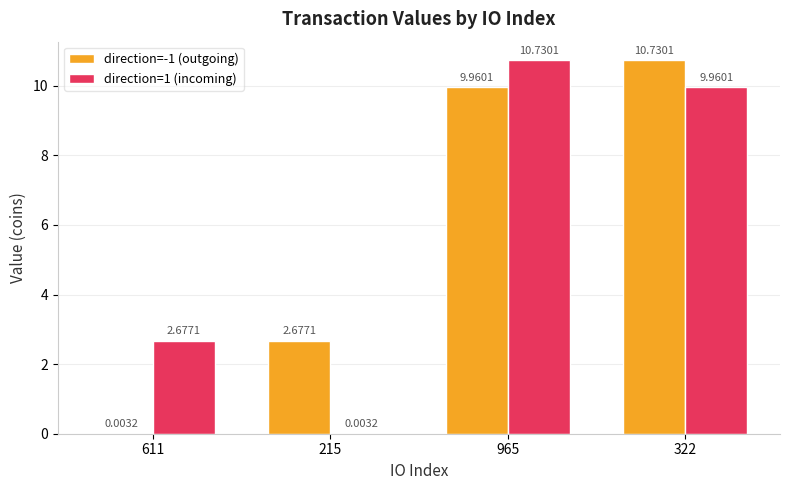

Is the value of direction=-1 (outgoing) at 611 greater than the value of direction=1 (incoming) at 965?

No